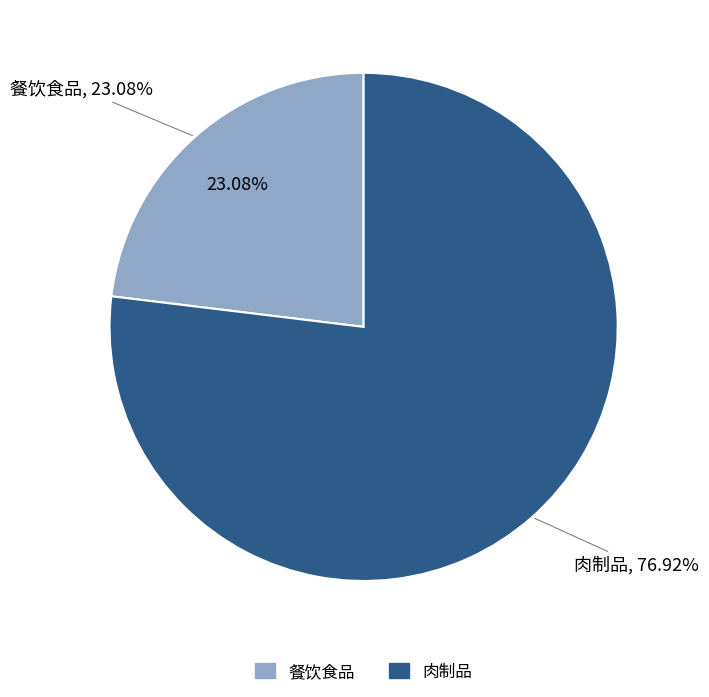

Approximately how many times larger is the value at 餐饮食品 compared to 肉制品?

0.3